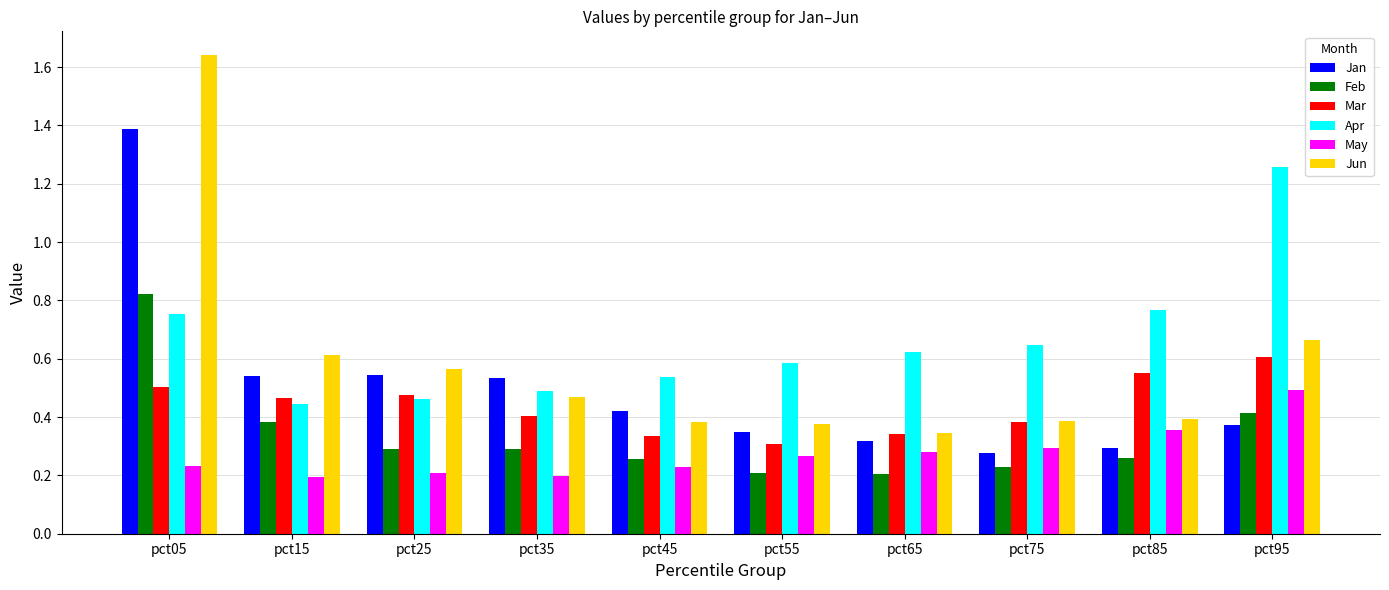

How many bars are there in total?

60